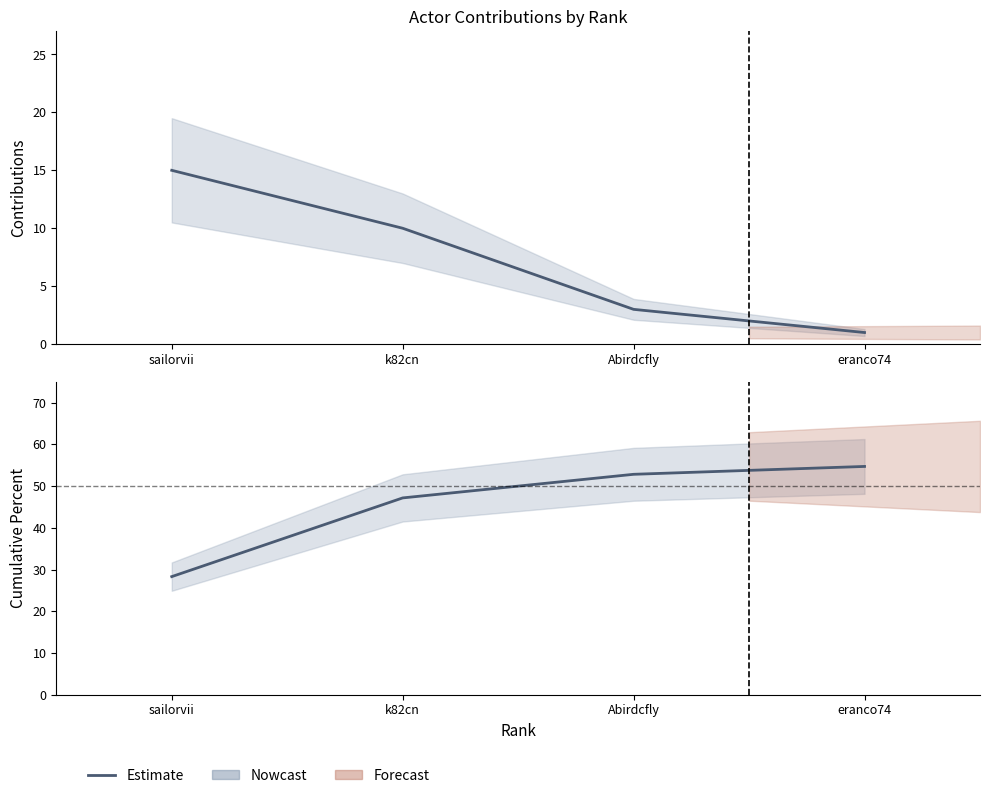

At how many categories does at least one series exceed 16?

4